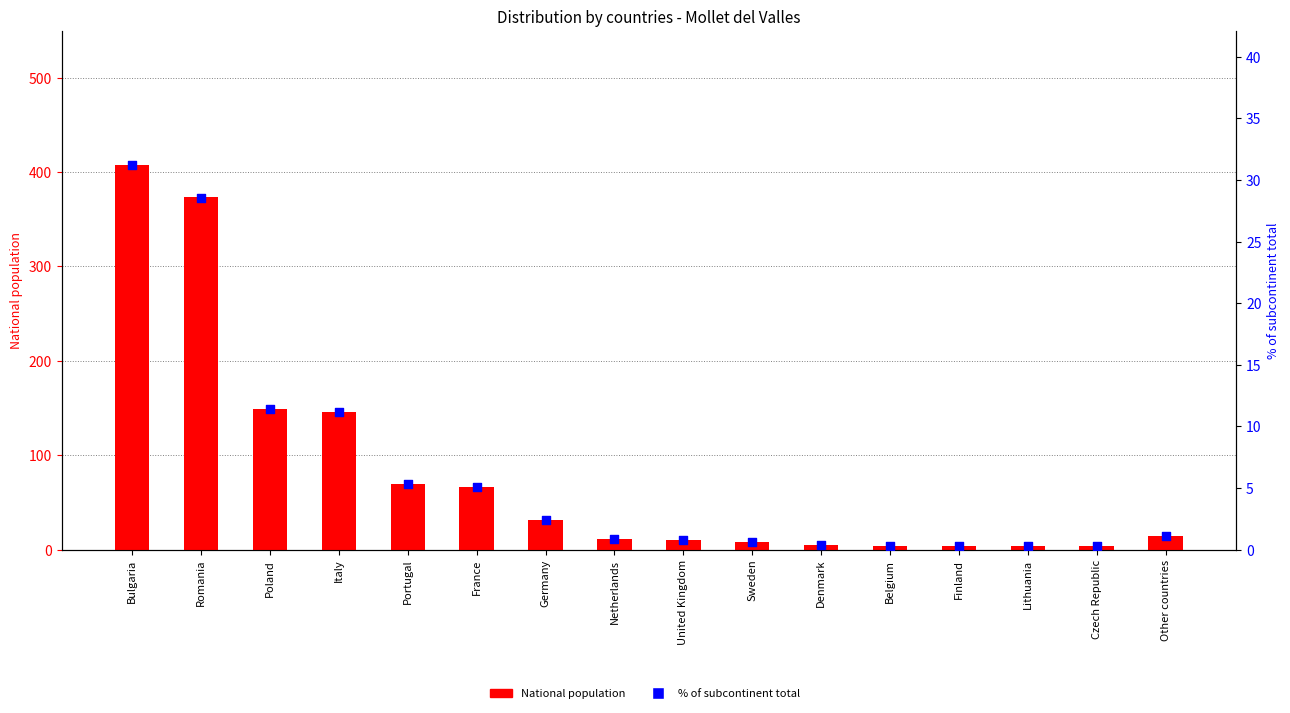

At which category is the sum across all series the highest?

Bulgaria